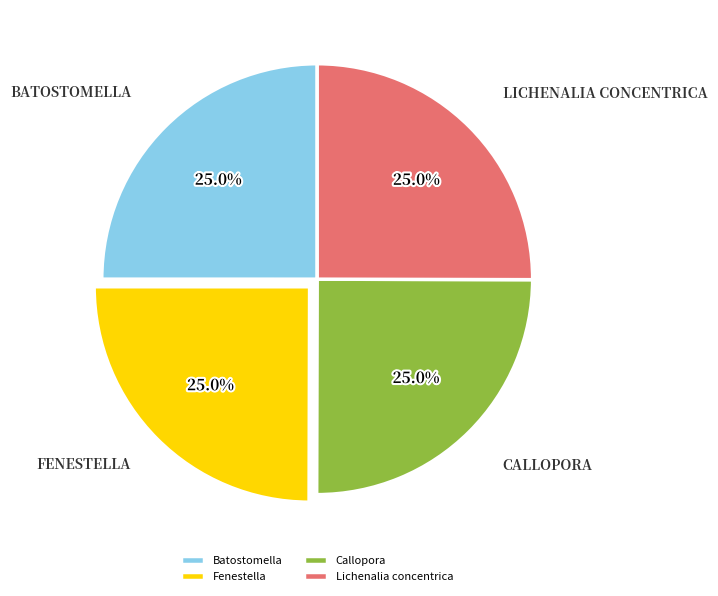

To the nearest percent, what is the combined percentage of Fenestella and Batostomella?

50%